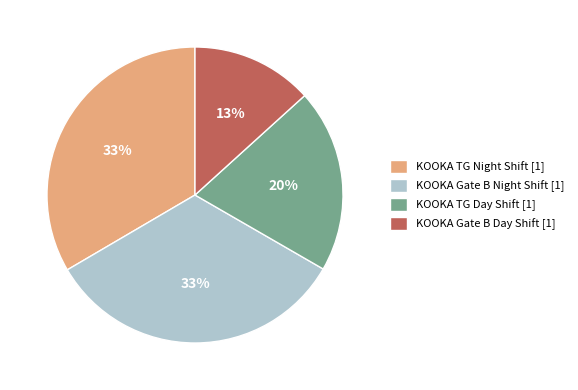

Is it true that KOOKA TG Day Shift [1] is 20% of the pie?

True